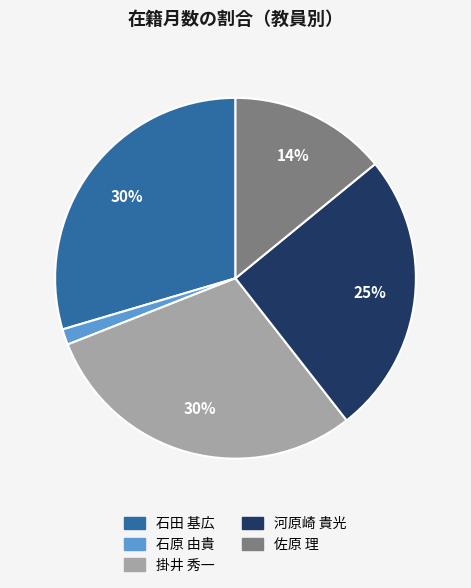

Which slice is the smallest?

石原 由貴